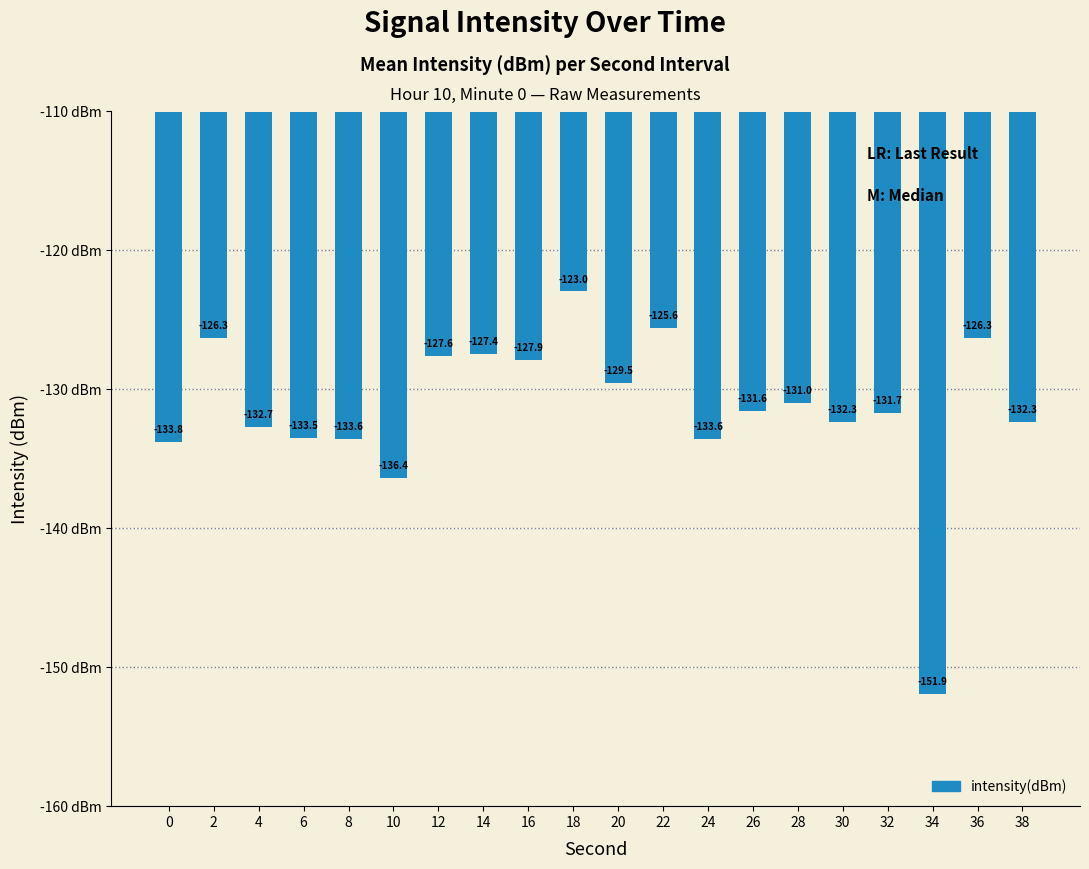

Does the chart contain stacked bars?

No